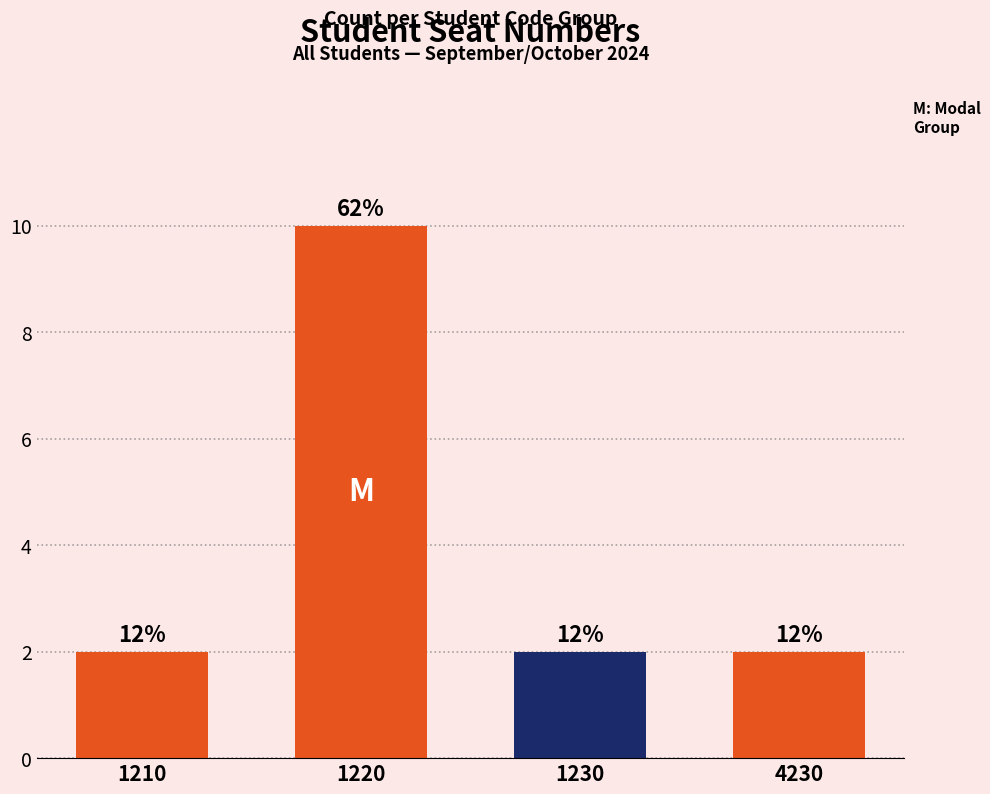

Reading left to right, extract all data points from this chart.

2	10	2	2